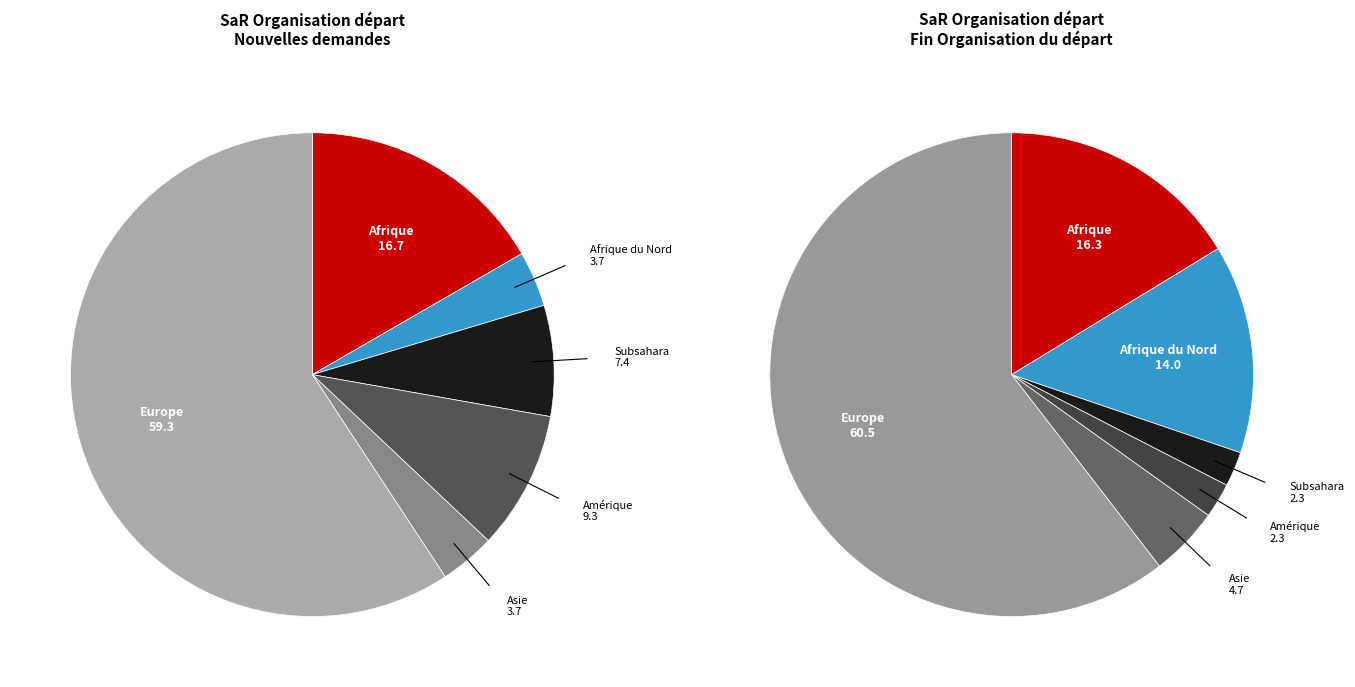

Which slice represents more than half of the pie?

Europe